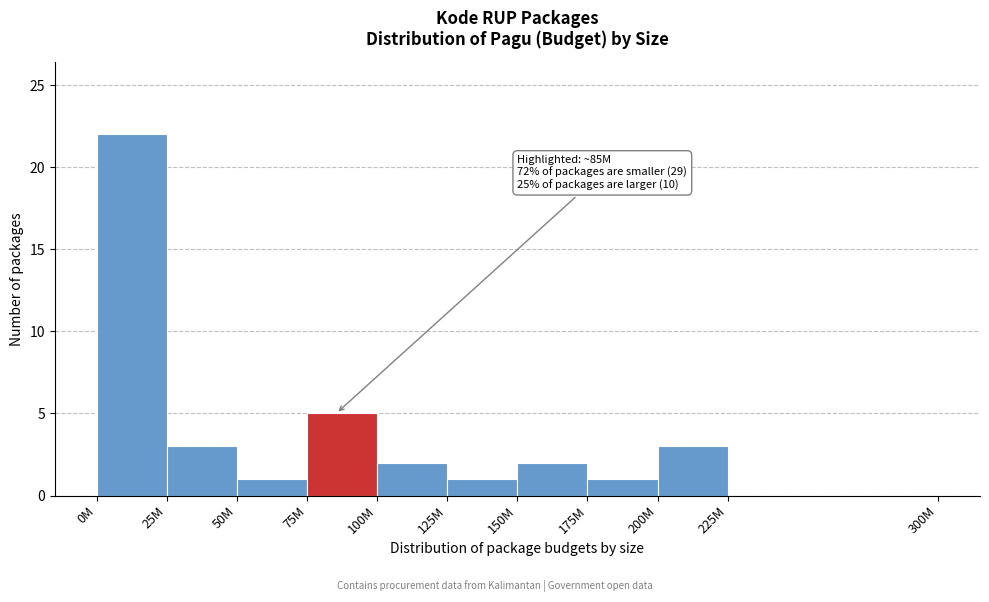

Reading left to right, what are all the values shown in this chart?

0M=22	25M=3	50M=1	75M=5	100M=2	125M=1	150M=2	175M=1	200M=3	225M=0